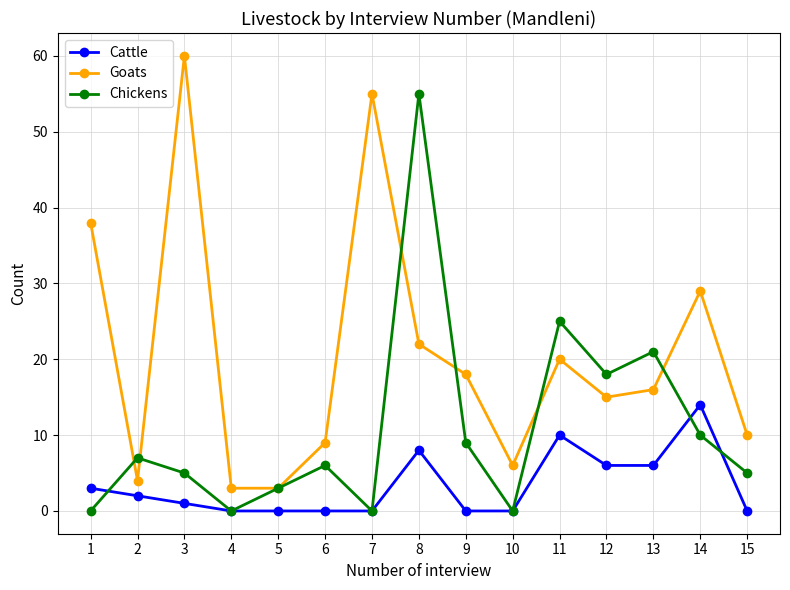

Between 3 and 15, which series saw the biggest shift?

Goats